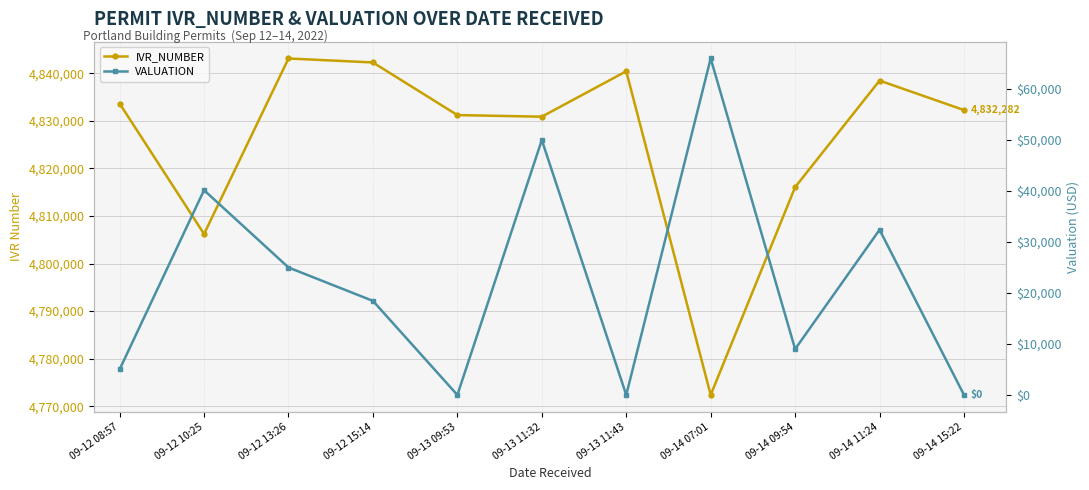

Reading left to right, what are all the values shown in this chart?

IVR_NUMBER: 4833664	4806222	4843130	4842295	4831228	4830890	4840446	4772375	4816072	4838485	4832282
VALUATION: 5000	40170	25000	18451	0	50000	0	66000	9000	32400	0